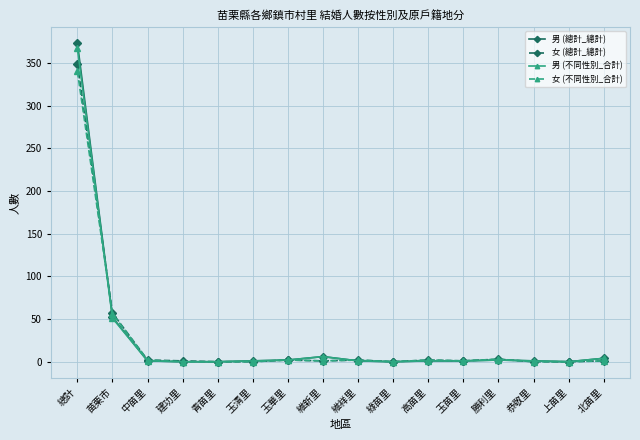

What position from the left is 建功里?

4